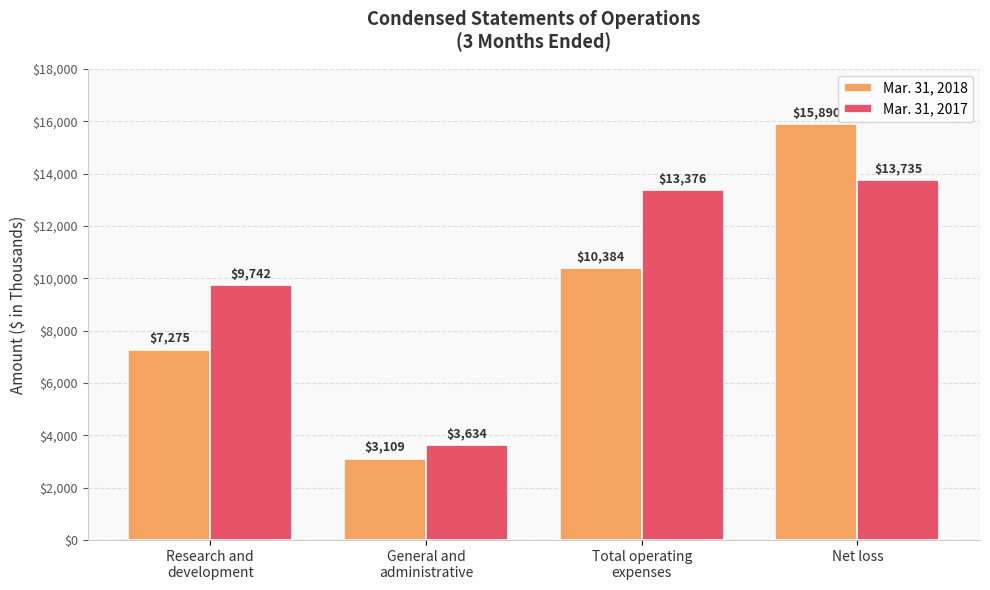

What are all the series names shown in the legend?

Mar. 31, 2018, Mar. 31, 2017